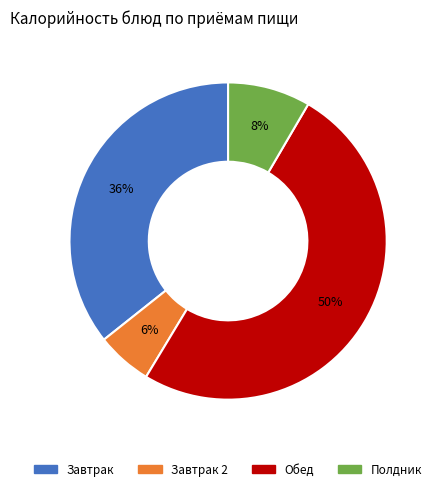

Count the number of slices in the pie.

4